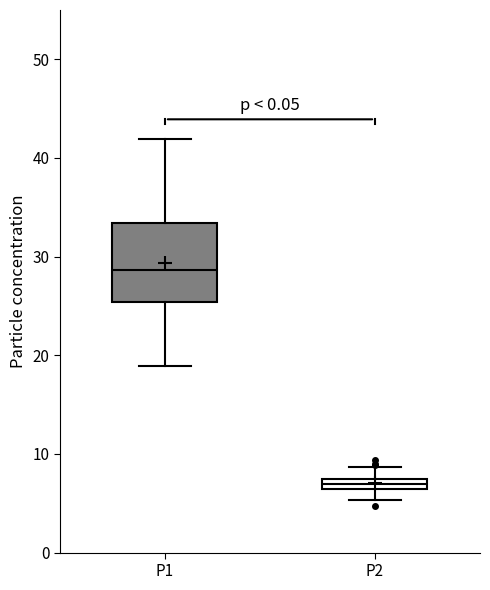

Which box has the highest median line?

P1